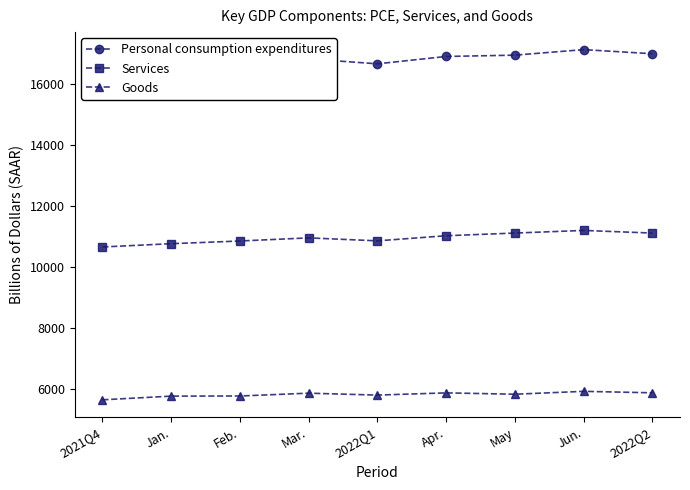

Does the chart have visible grid lines?

No